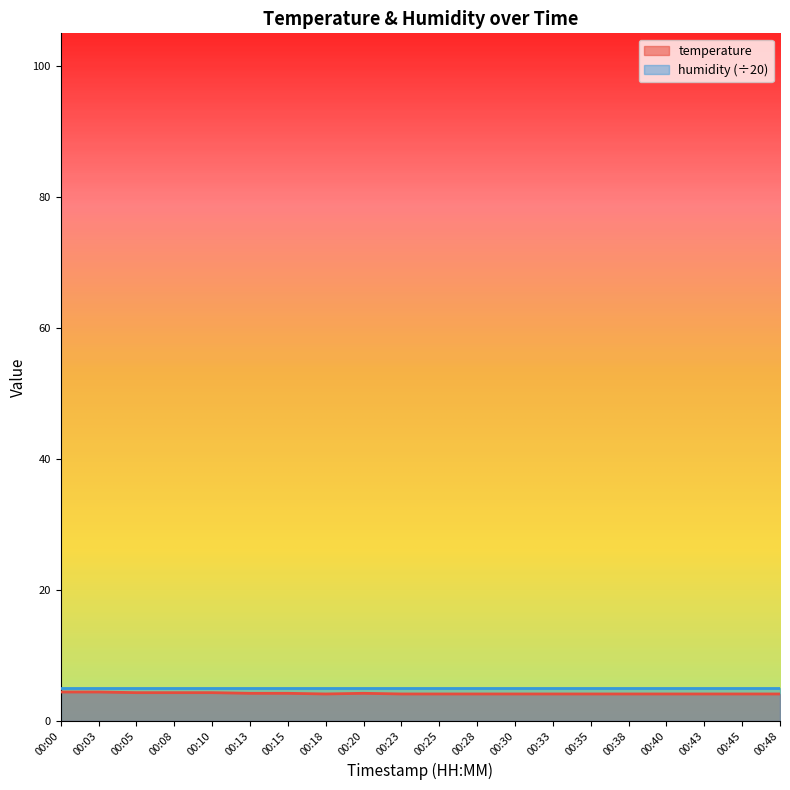

Is it true that the value at 00:30 is 5.5?

False